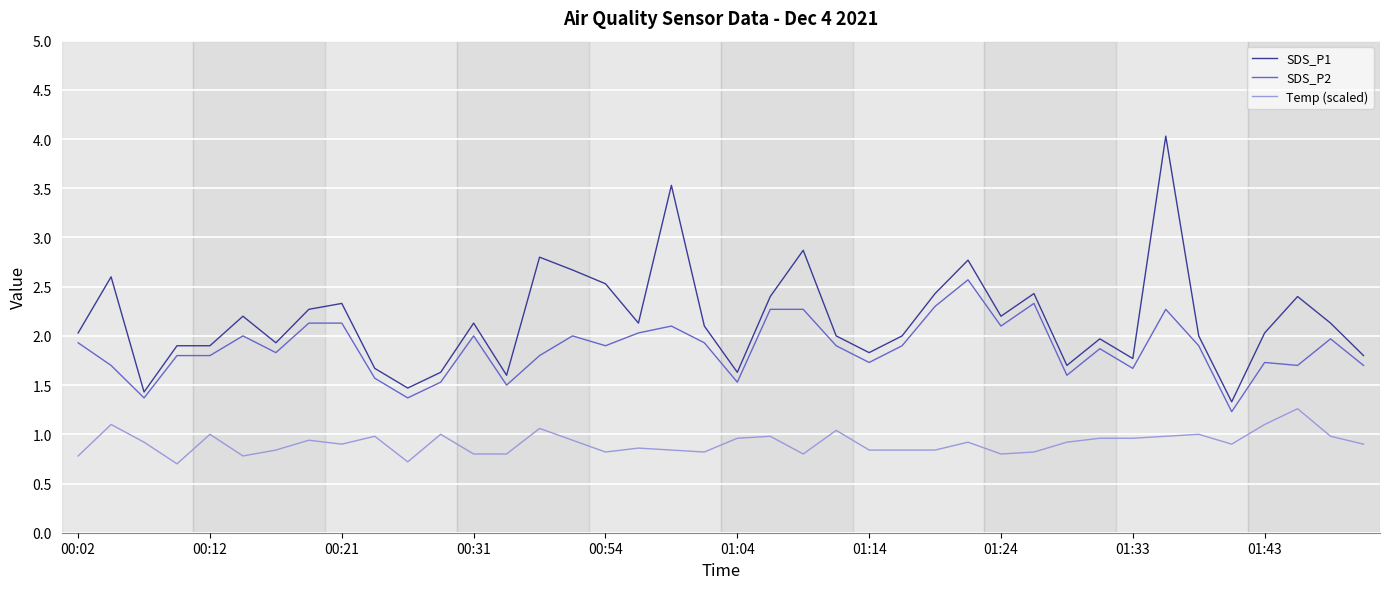

What is the maximum value shown in the chart?

4.0